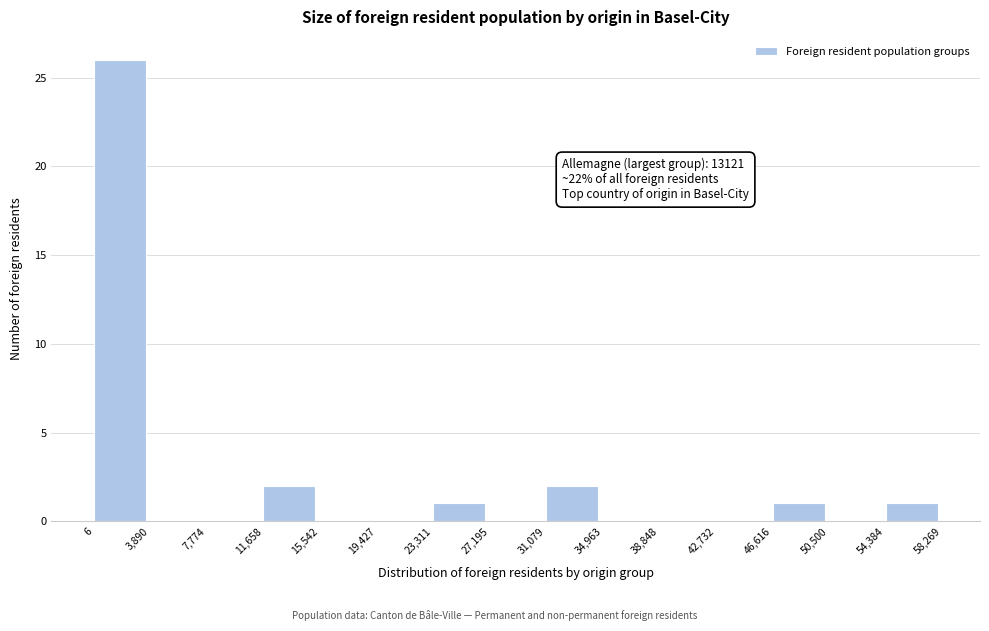

Over which range of the x-axis is the bar tallest?

6 to 3,890